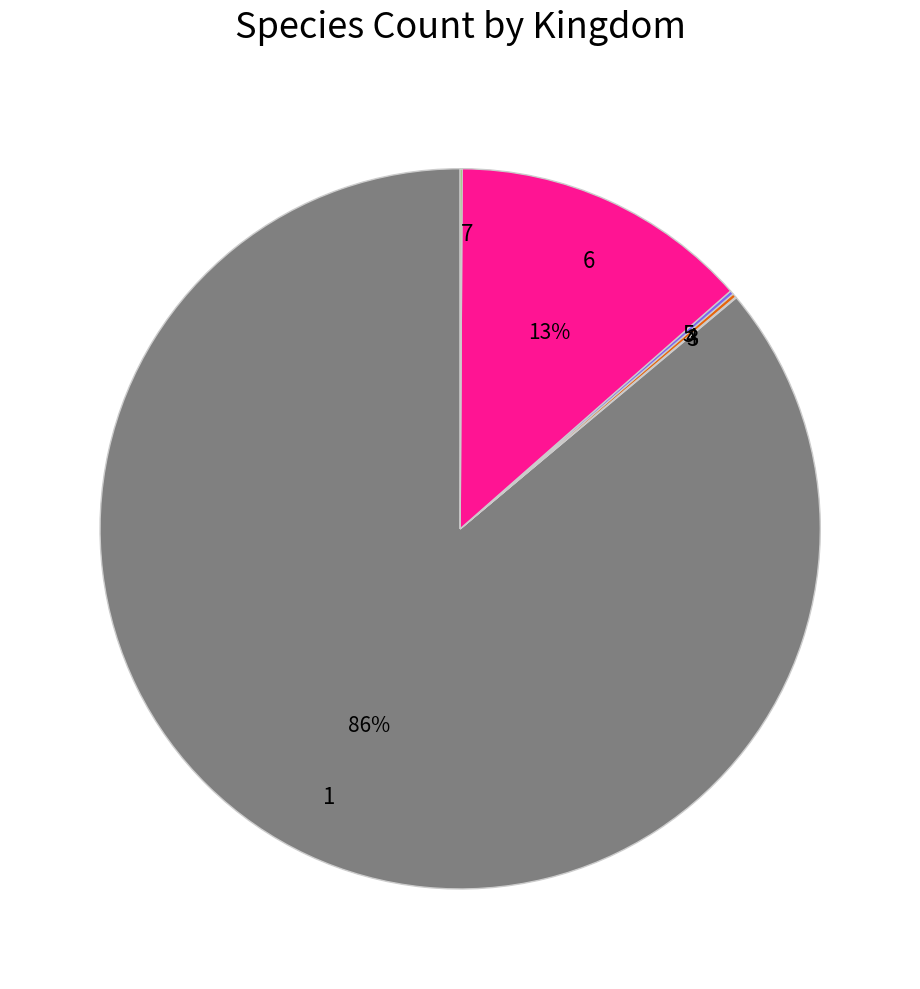

What is the majority slice?

1